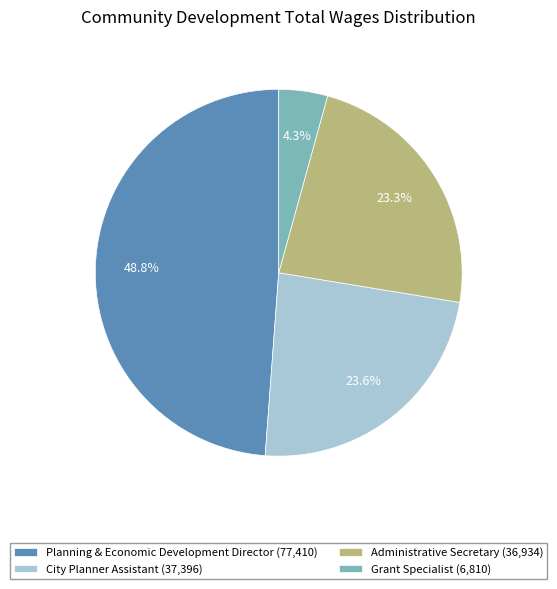

Count the number of slices in the pie.

4